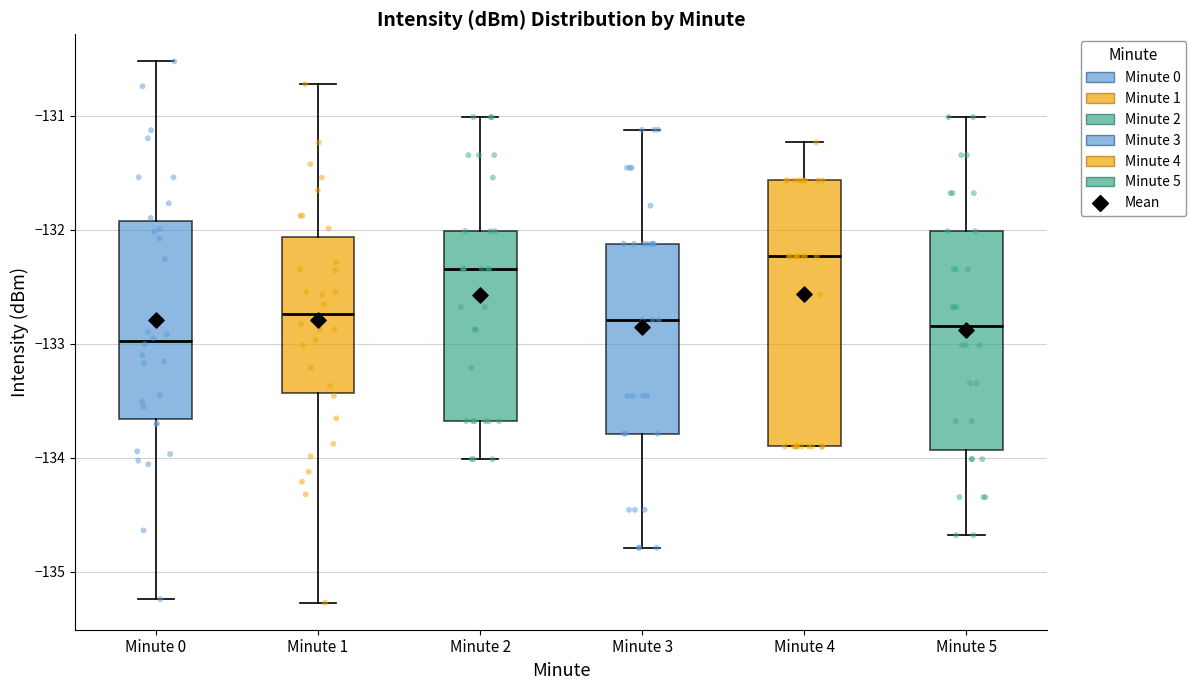

Reading left to right, transcribe this box plot: for each box, give where its median line is, the range the box spans, and where its two whiskers end, as read against the y-axis. The values are not printed on the chart, so give them approximately, as read against the axis.

Minute 0: median -133.0, box -133.7 to -131.9, whiskers -135.2 to -130.5
Minute 1: median -132.7, box -133.4 to -132.1, whiskers -135.3 to -130.7
Minute 2: median -132.3, box -133.7 to -132.0, whiskers -134.0 to -131.0
Minute 3: median -132.8, box -133.8 to -132.1, whiskers -134.8 to -131.1
Minute 4: median -132.2, box -133.9 to -131.6, whiskers -133.9 to -131.2
Minute 5: median -132.8, box -133.9 to -132.0, whiskers -134.7 to -131.0